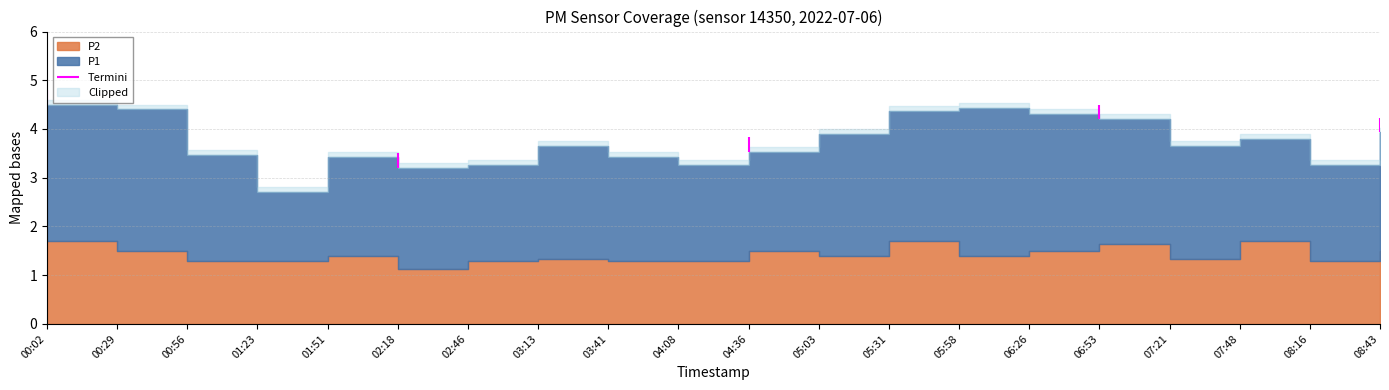

How many interior local valleys does the P2 series have?

5